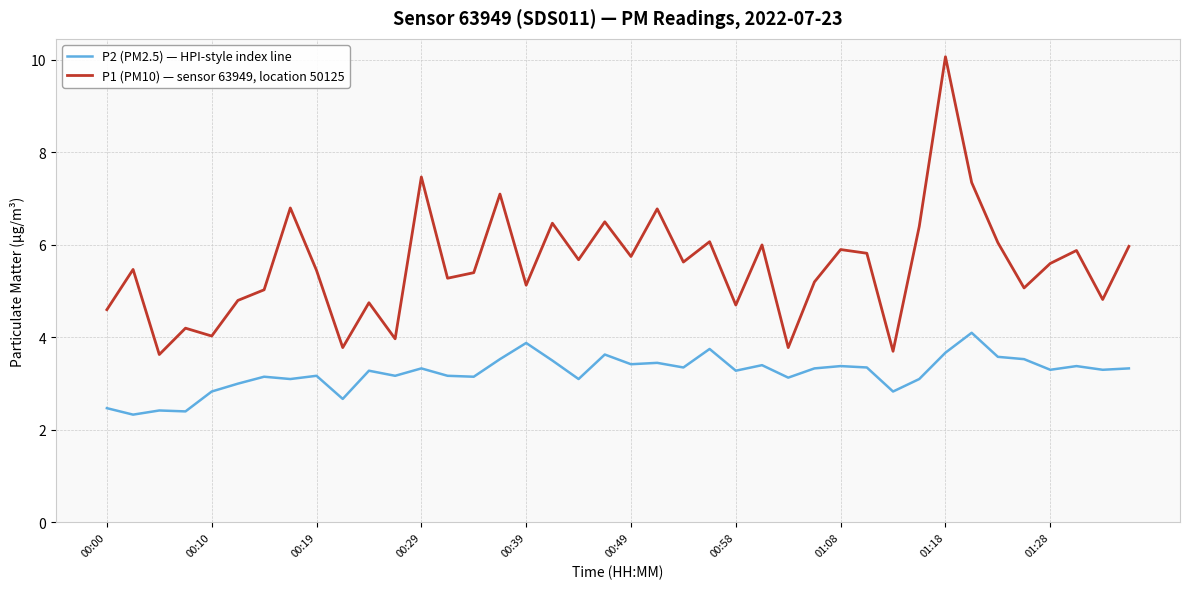

In P2 (PM2.5) — HPI-style index line, how many points are lower than both neighbors (excluding endpoints)?

14